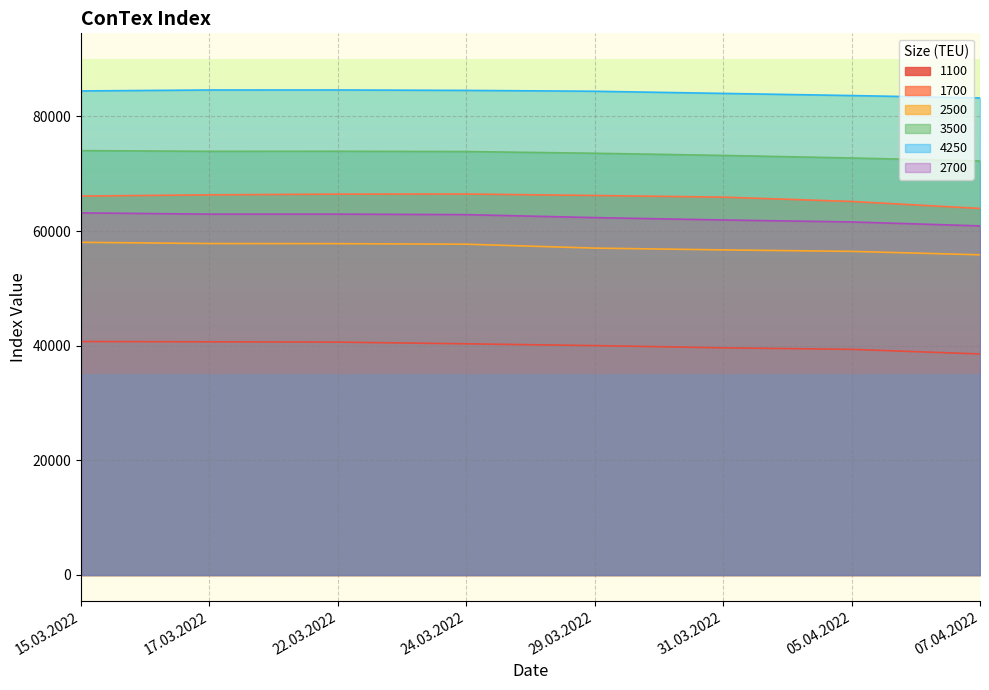

What is the lowest value of the 4250 series?

83225